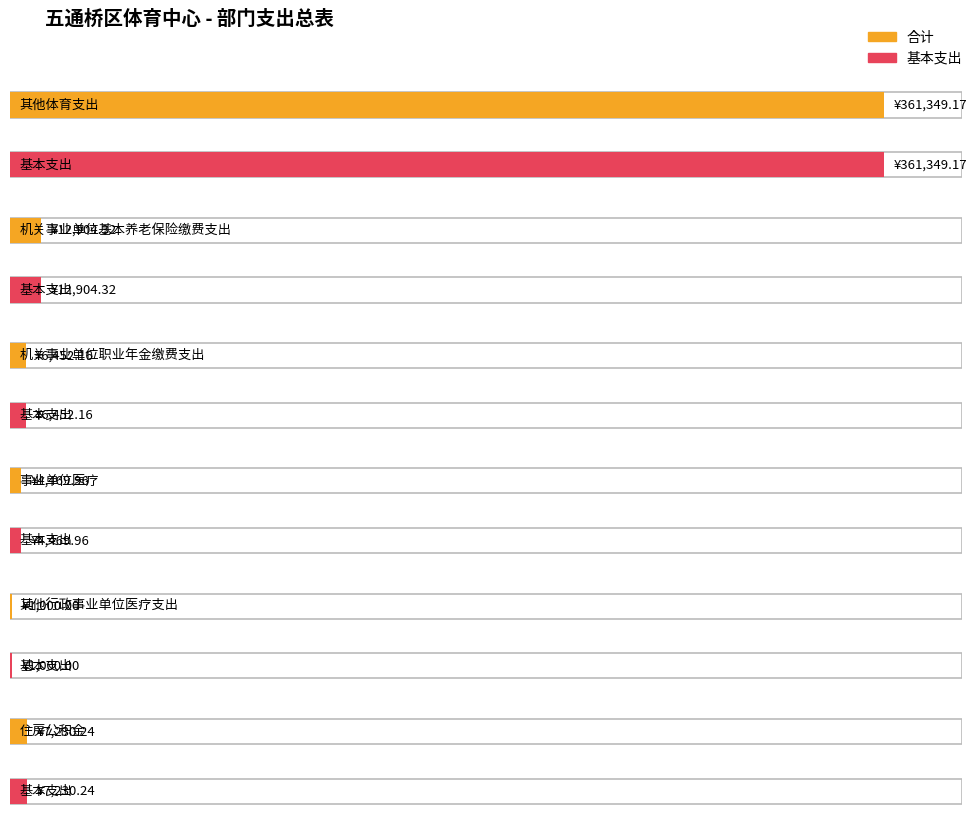

Reading right to left, what are all the values shown in this chart?

合计: 住房公积金=7230.2	其他行政事业单位医疗支出=1000.0	事业单位医疗=4470.0	机关事业单位职业年金缴费支出=6452.2	机关事业单位基本养老保险缴费支出=12904.3	其他体育支出=361349.2
基本支出: 住房公积金=7230.2	其他行政事业单位医疗支出=1000.0	事业单位医疗=4470.0	机关事业单位职业年金缴费支出=6452.2	机关事业单位基本养老保险缴费支出=12904.3	其他体育支出=361349.2